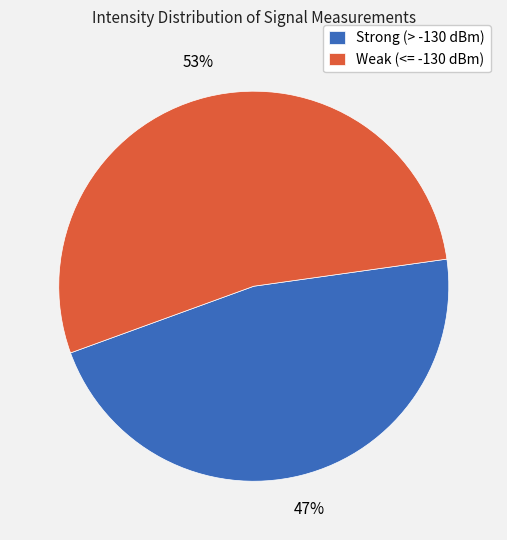

To the nearest percent, what percentage of the pie is Strong (> -130 dBm)?

47%